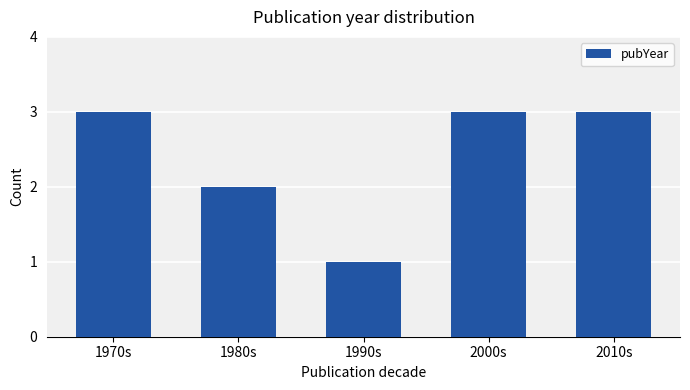

How many categories are shown in the chart?

5